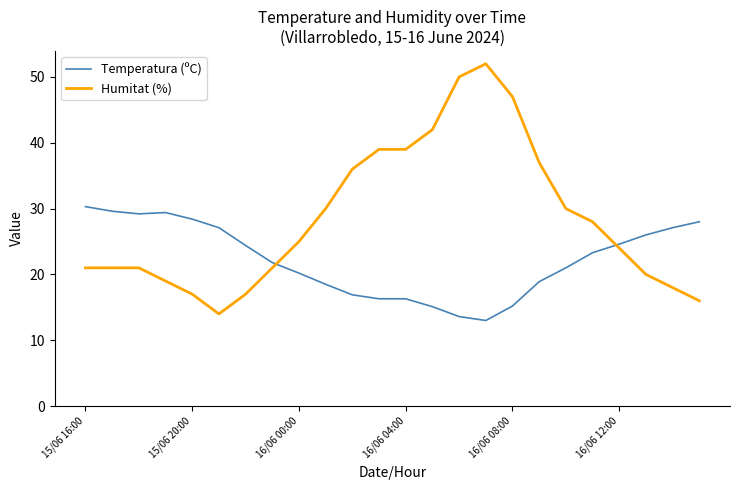

What is the greatest value displayed?

52.0